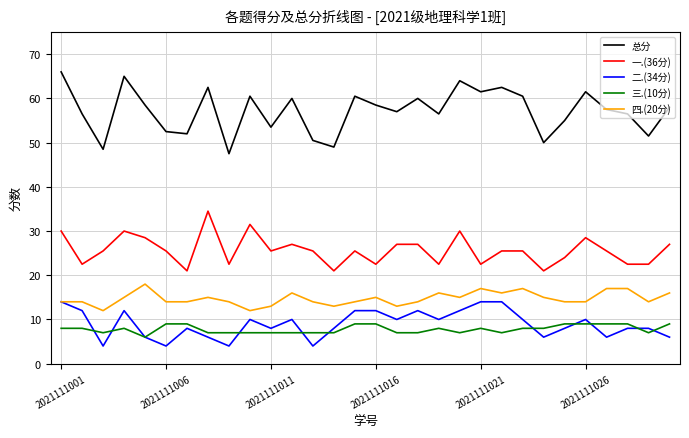

Rank the series by their maximum value, from highest to lowest.

总分, 一.(36分), 四.(20分), 二.(34分), 三.(10分)